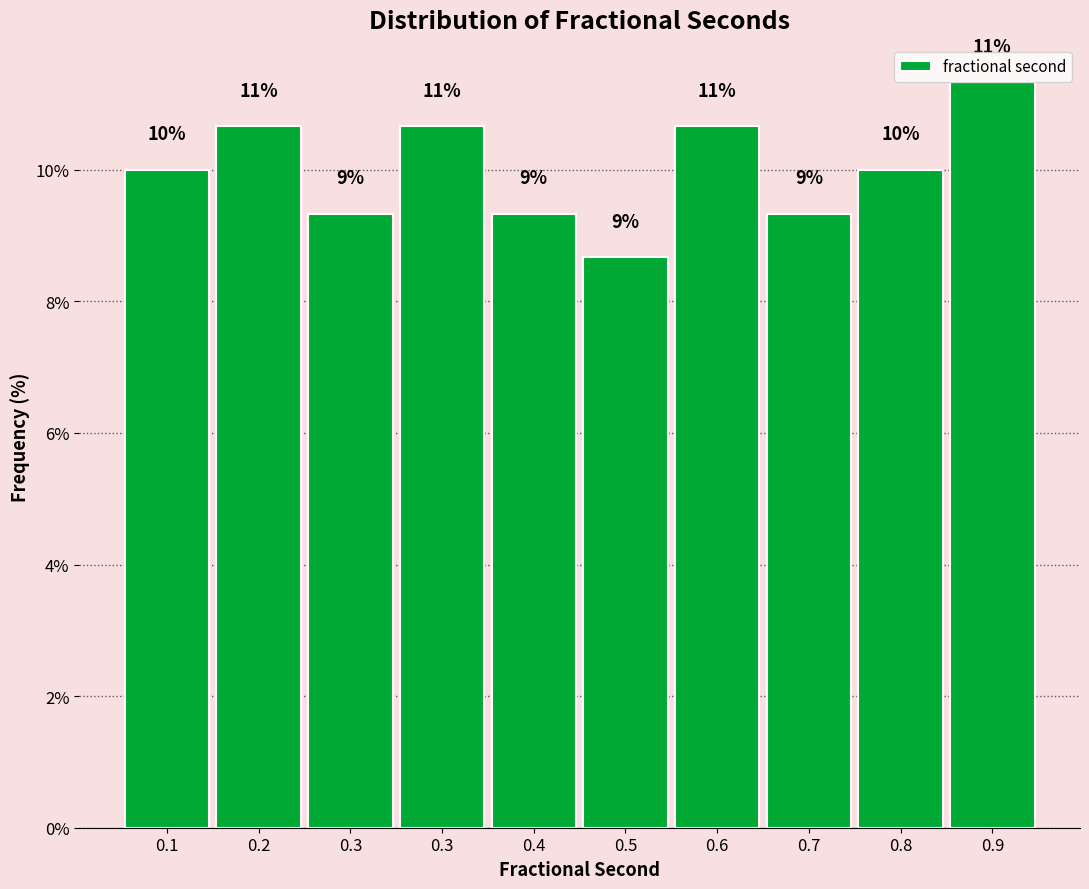

Are the bars horizontal?

No